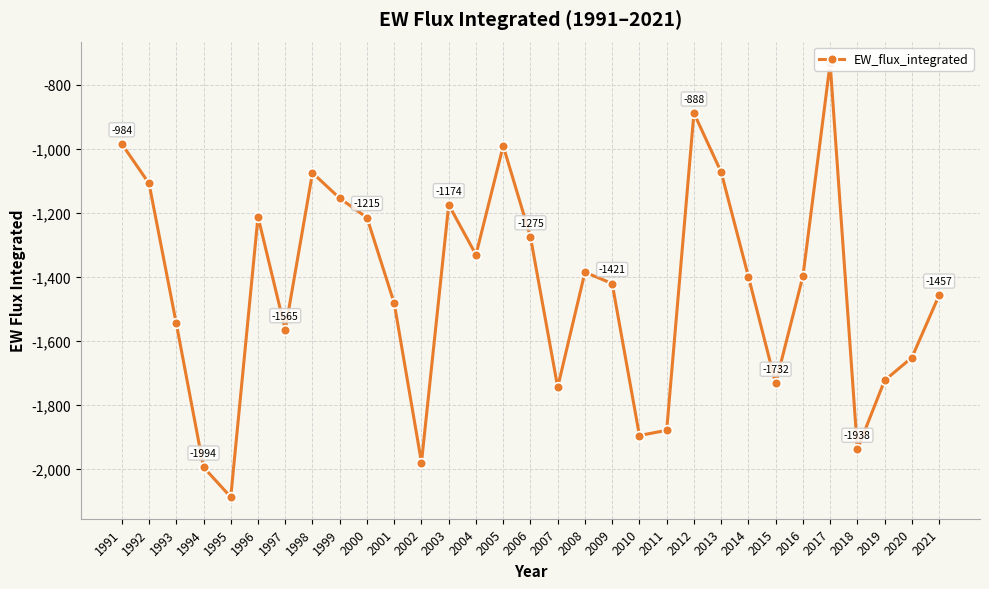

Count the number of categories in the chart.

31